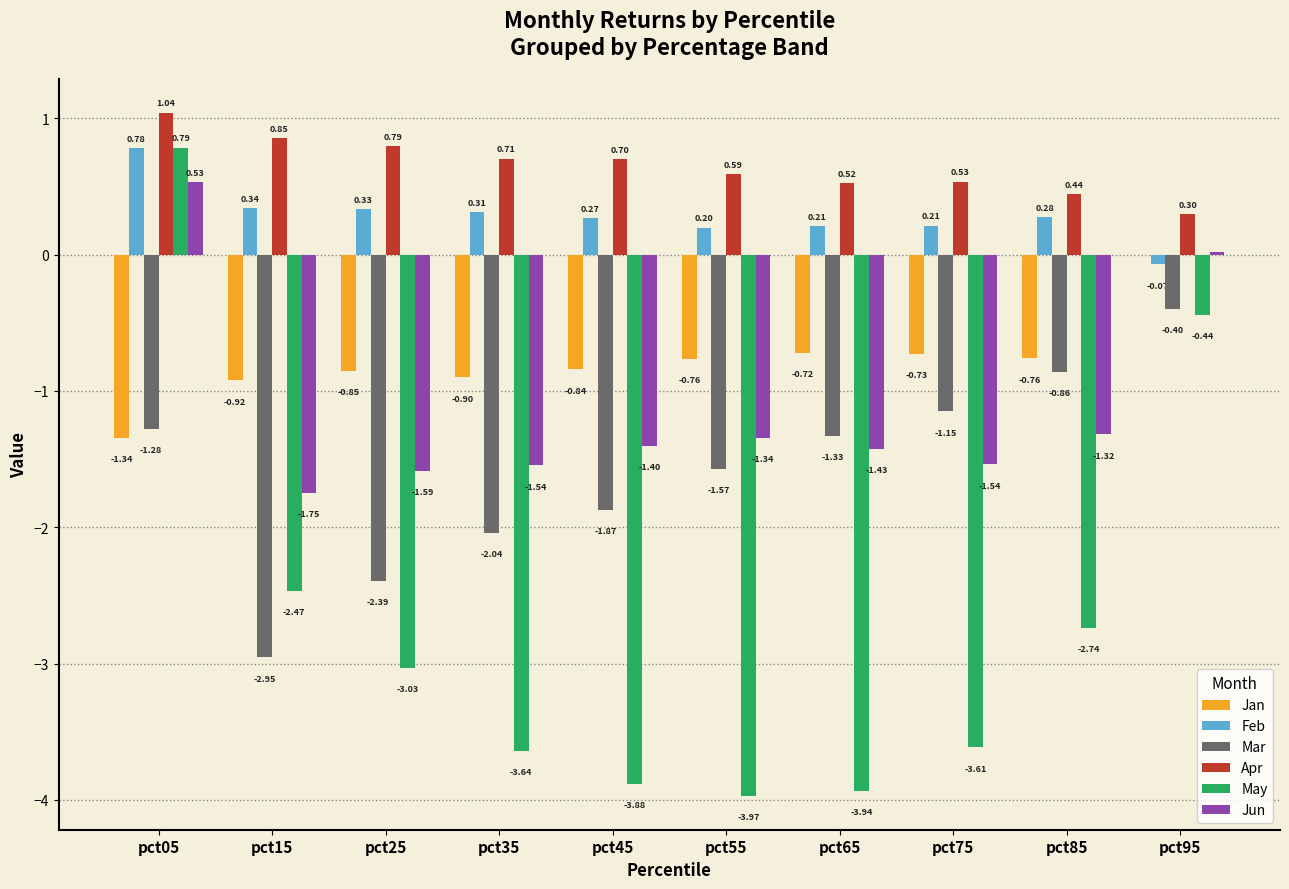

Does the chart contain stacked bars?

No